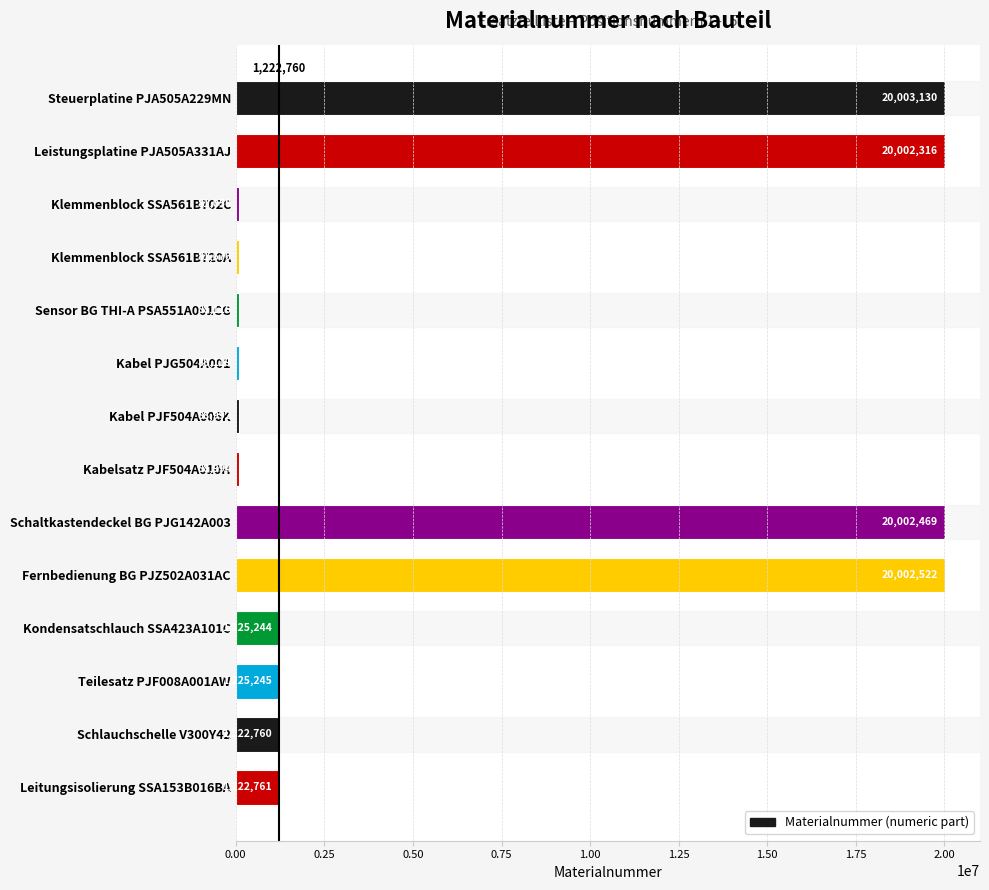

What is the change in value from Klemmenblock SSA561B702C to Schaltkastendeckel BG PJG142A003?

+19921419